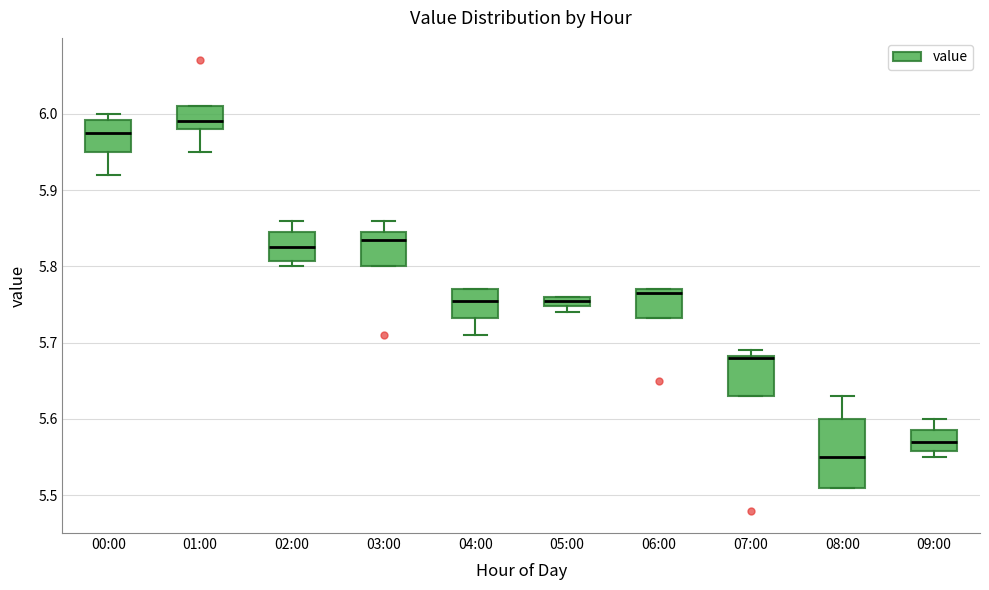

Which box is the tallest, from its lower edge to its upper edge?

08:00